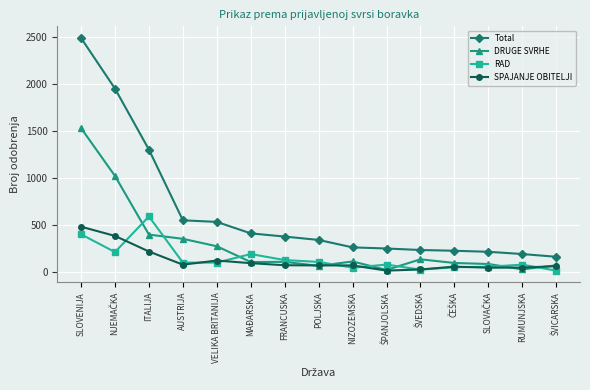

True or false: Total has a value of 233 at AUSTRIJA.

False